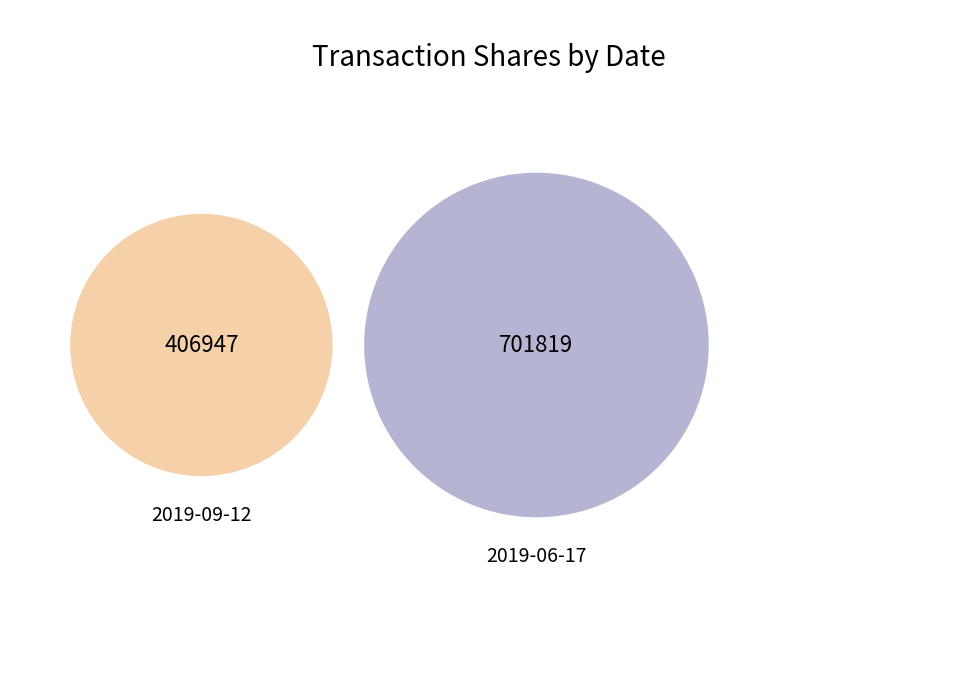

Which category accounts for the majority?

2019-06-17